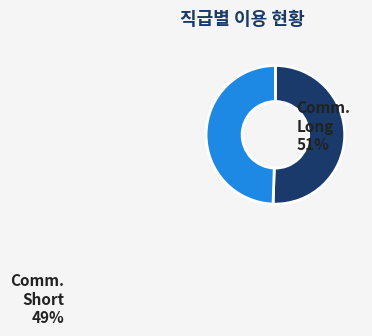

Which category accounts for the majority?

Comm. Long